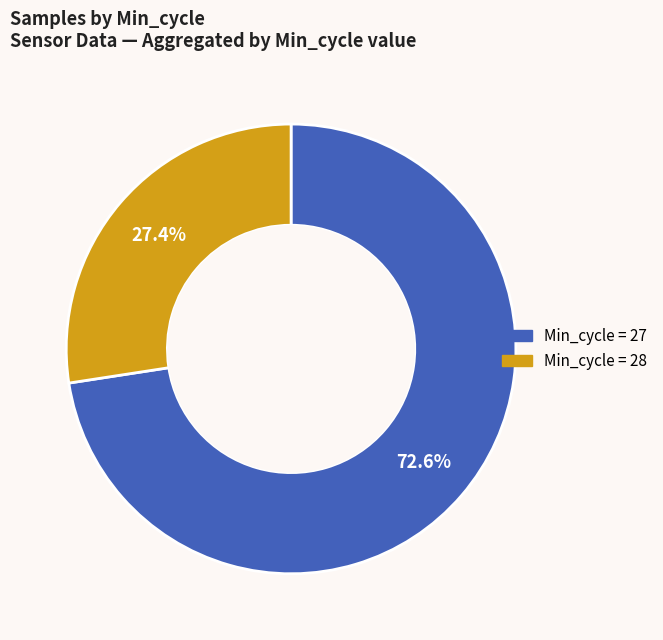

Is there a majority slice in this chart?

Yes